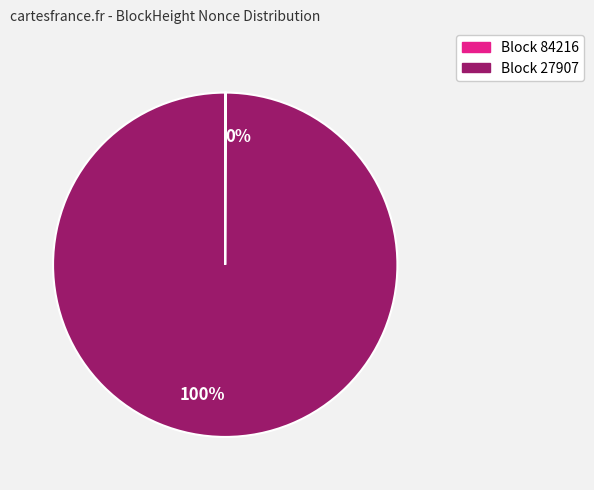

Does any single category account for the majority?

Yes